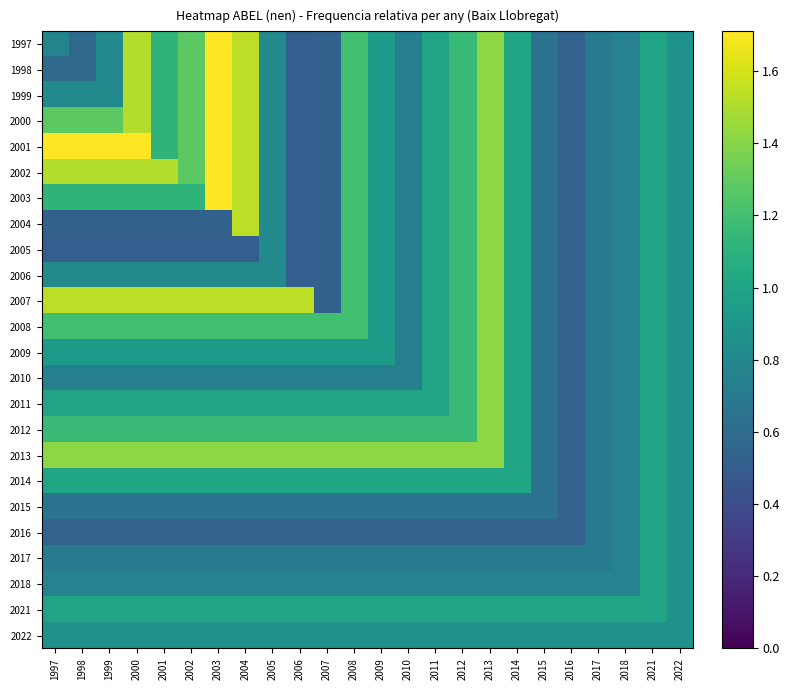

Between 2001 and 2002, which series saw the biggest shift?

2002